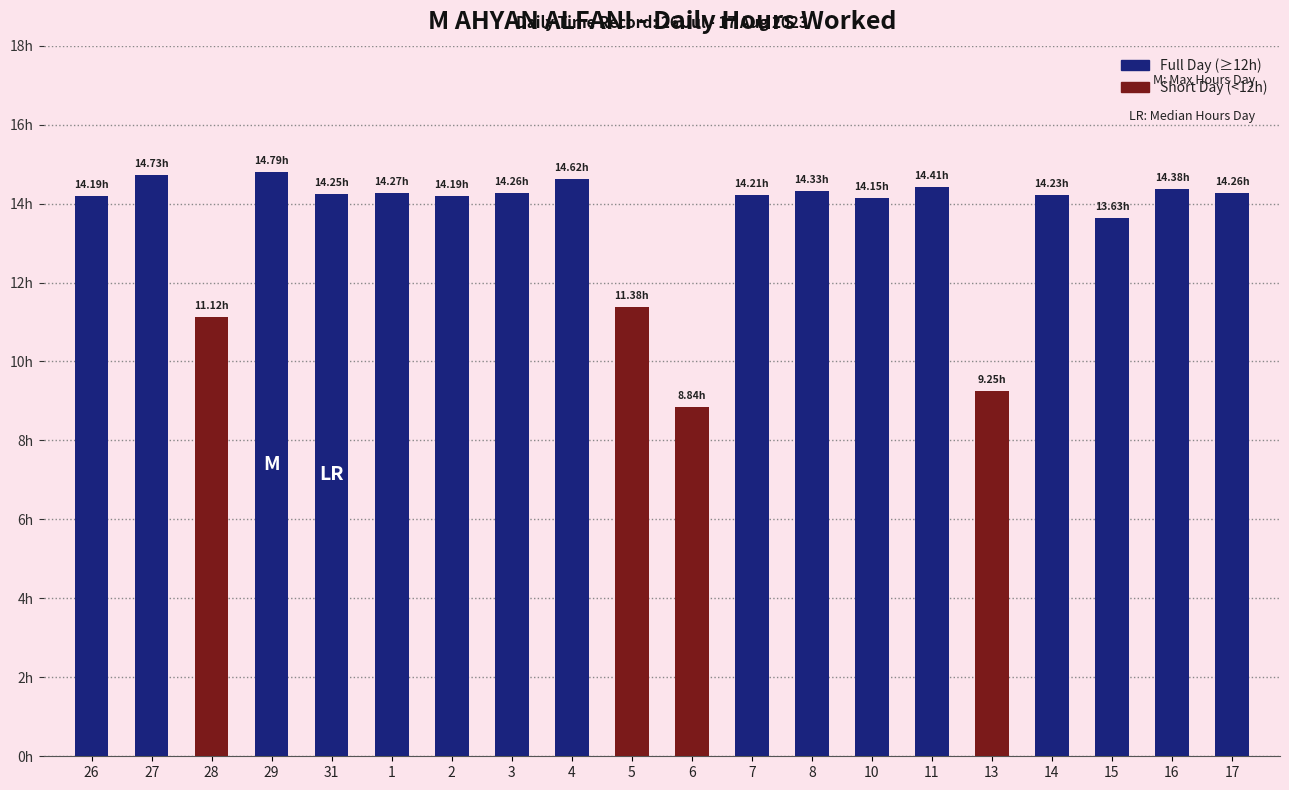

Read the value at 7.

14.2